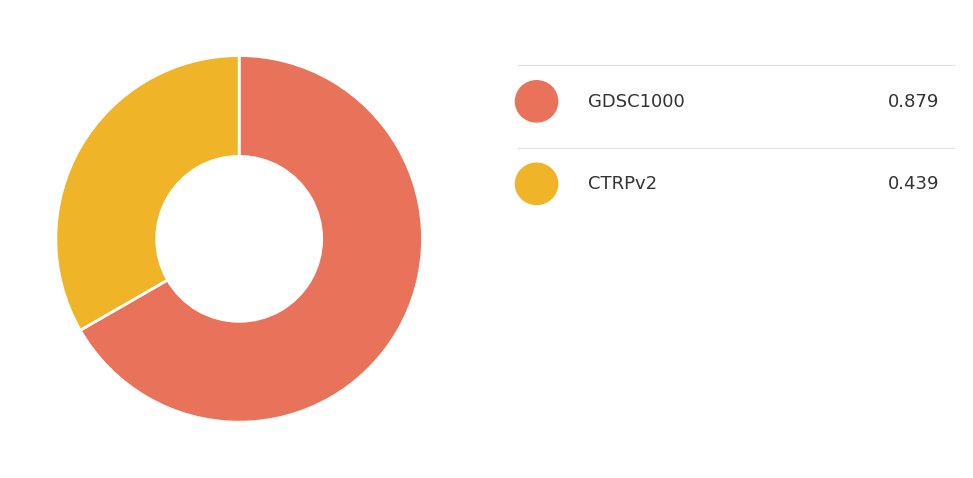

Does any single category account for the majority?

Yes